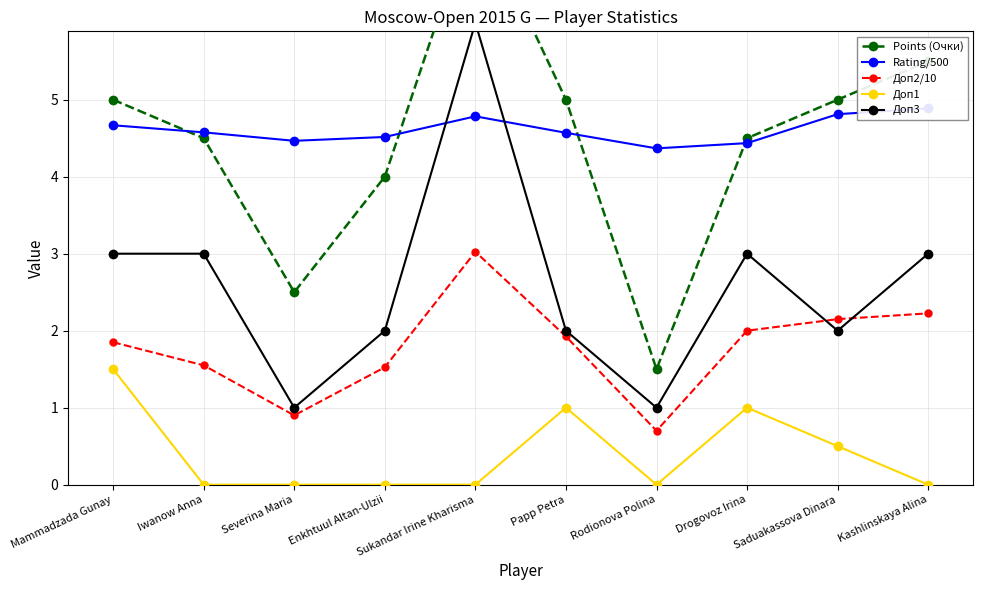

Between Mammadzada Gunay and Papp Petra, which series saw the biggest shift?

Доп3